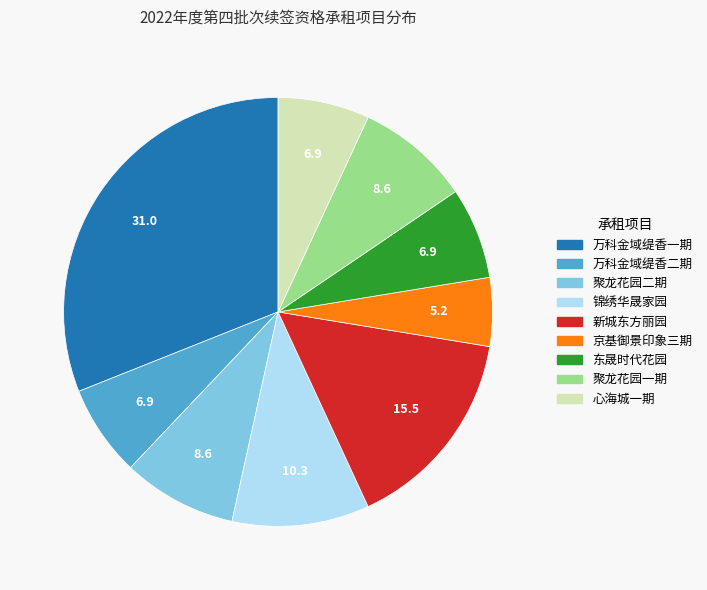

Is there a majority slice in this chart?

No